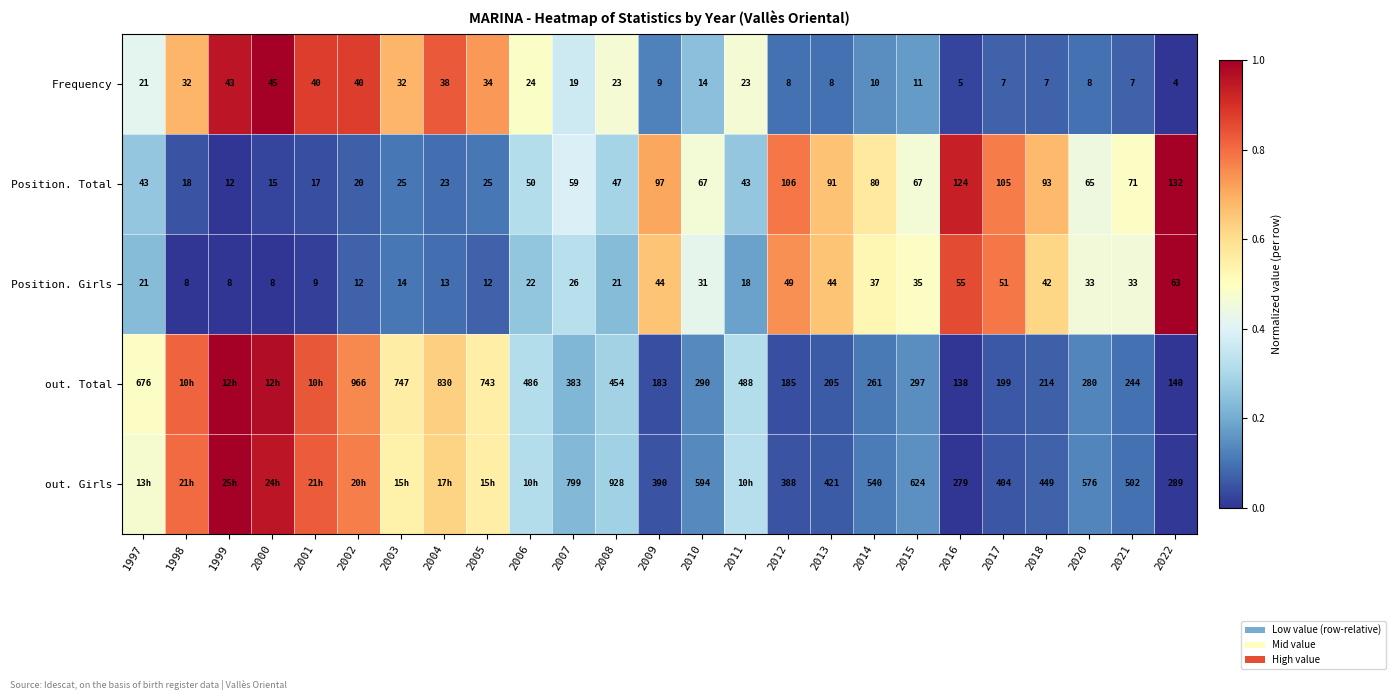

Is the value of Position. Girls at 2000 greater than the value of Frequency at 2014?

No